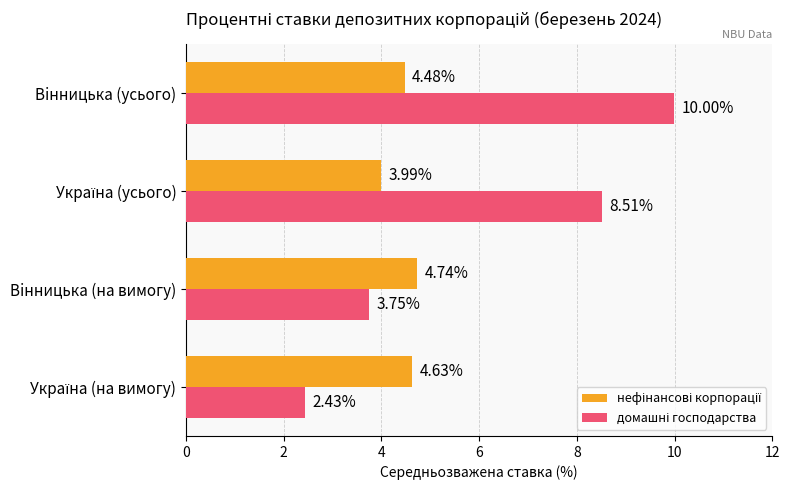

At which category is the sum across all series the highest?

Вiнницька (усього)